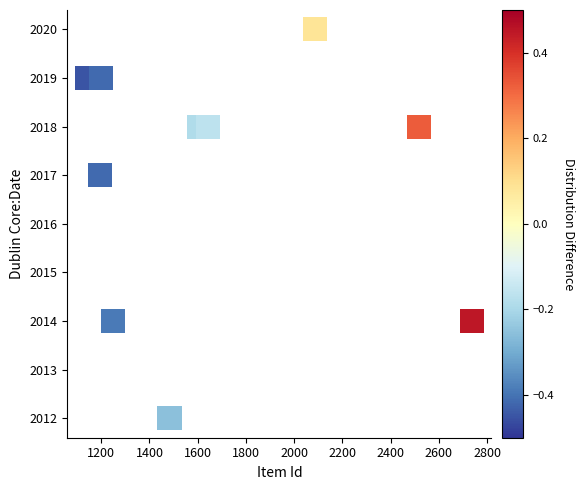

What is the average Y value?

2017